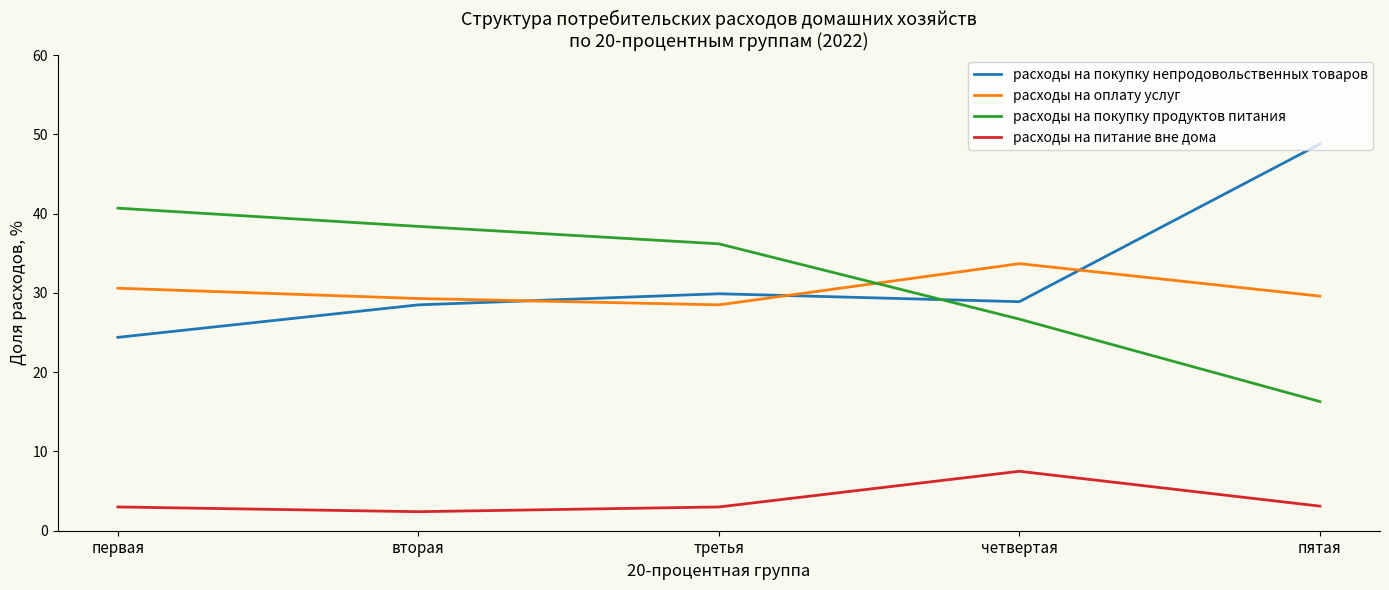

What is the approximate value of расходы на питание вне дома at пятая?

3.1